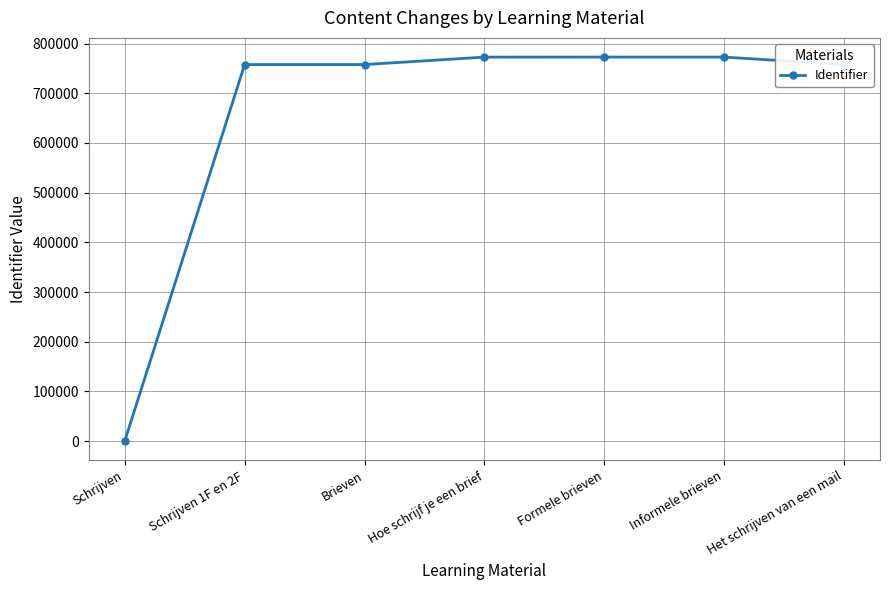

At which category does the chart reach its minimum across all series?

Schrijven